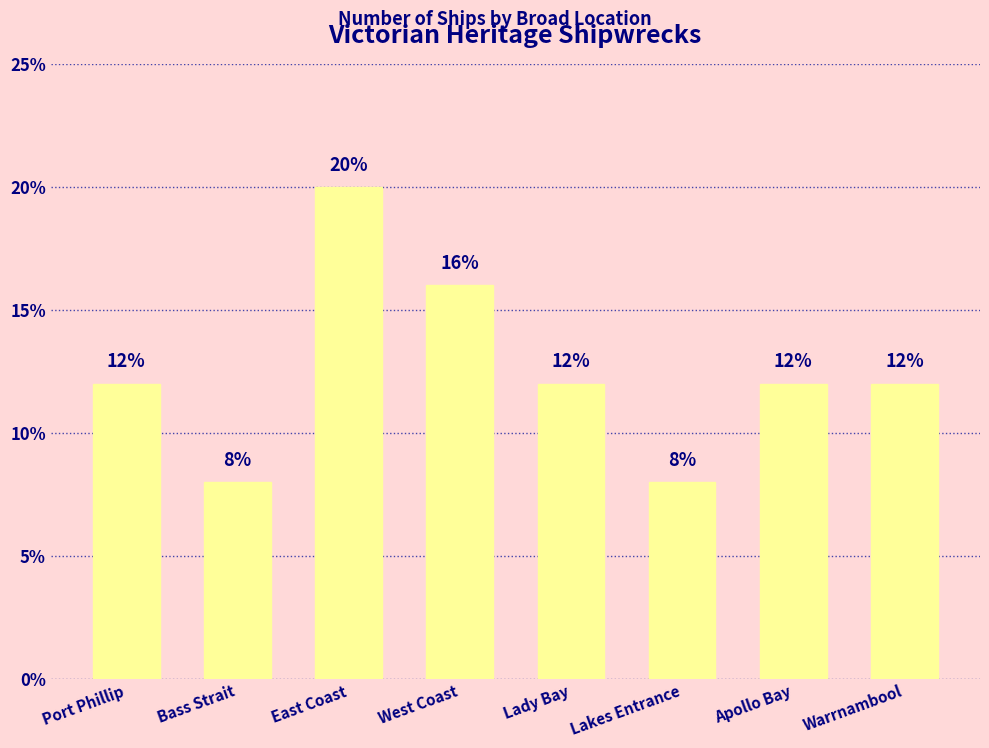

Does the chart contain stacked bars?

No